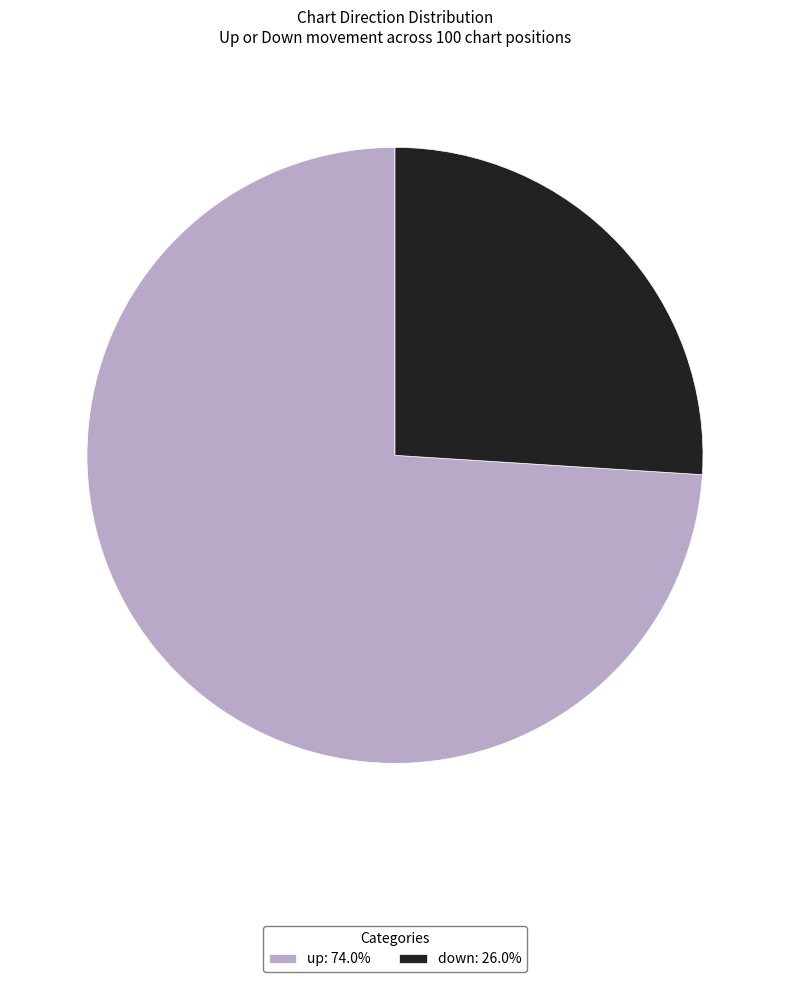

True or false: up accounts for 74% of the total.

True